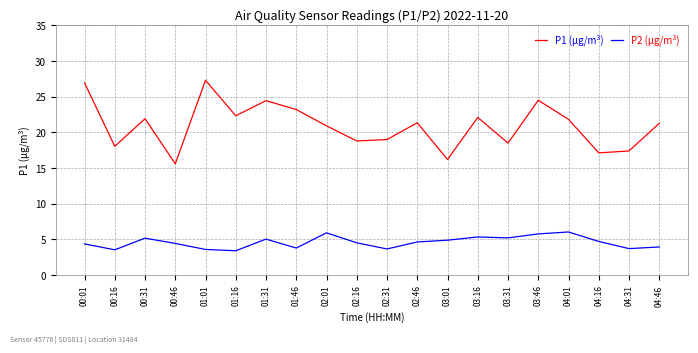

Read the P1 (µg/m³) value at 03:01.

16.2